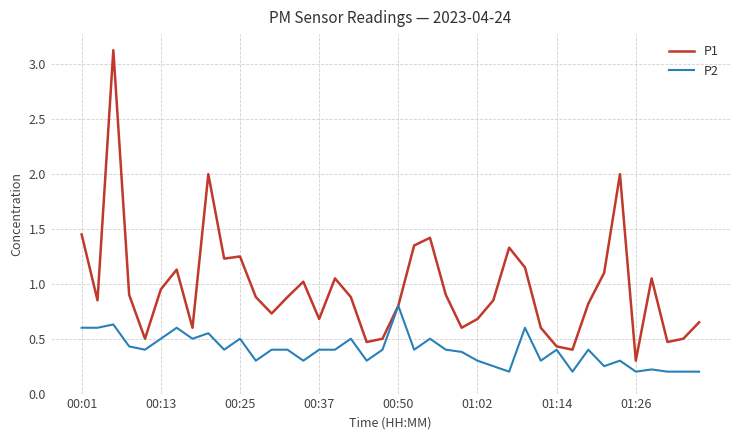

List the series in order of their overall mean, highest first.

P1, P2